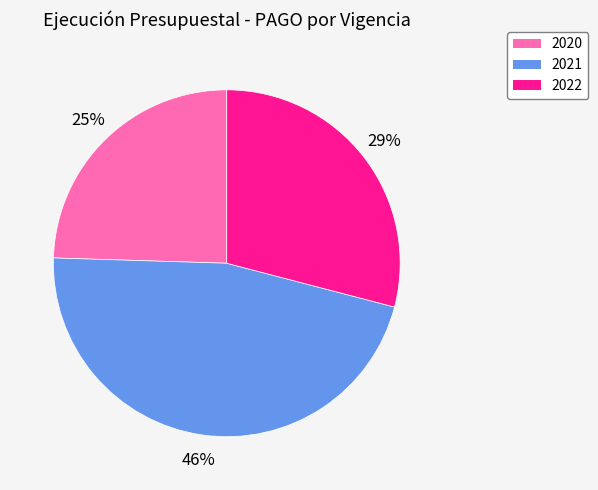

Between 2020 and 2022, which is larger?

2022